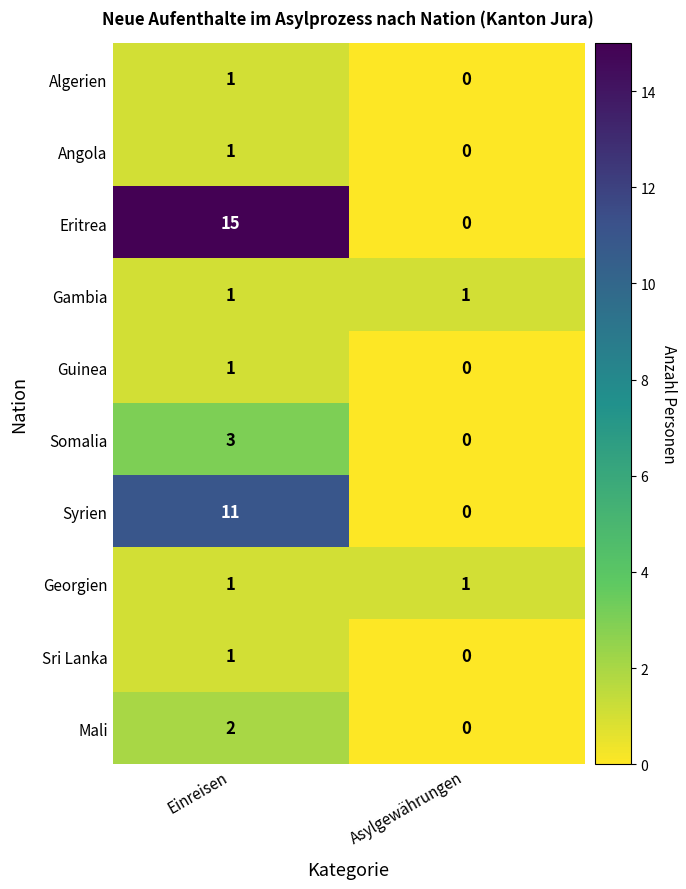

The Syrien series shows 0 at Asylgewährungen. True or false?

True